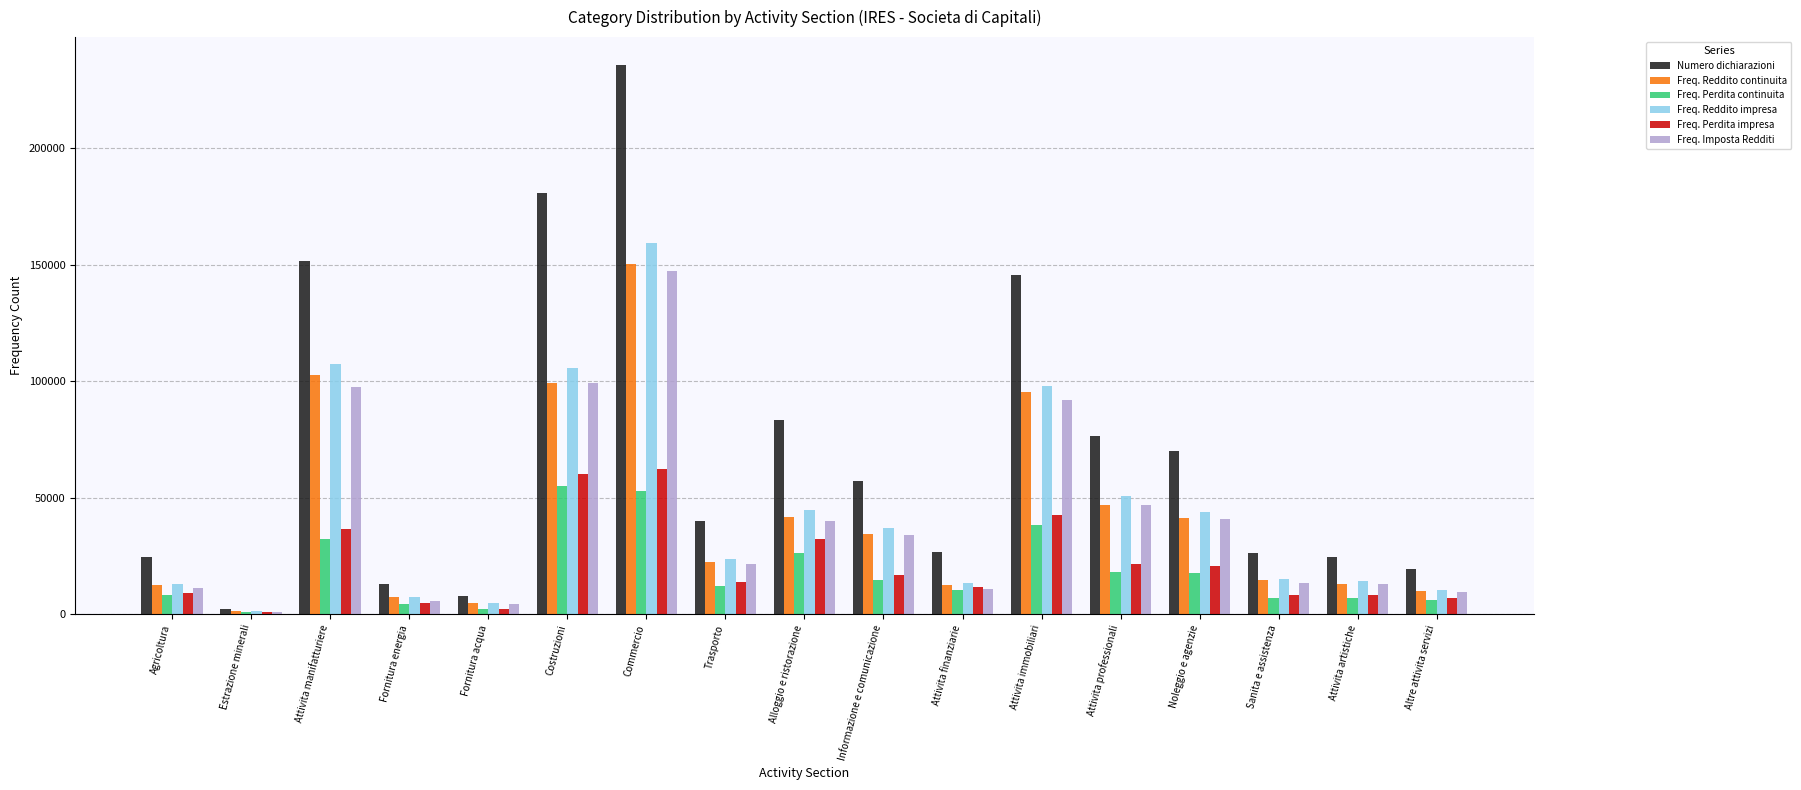

What is the minimum value for Freq. Perdita continuita?

808